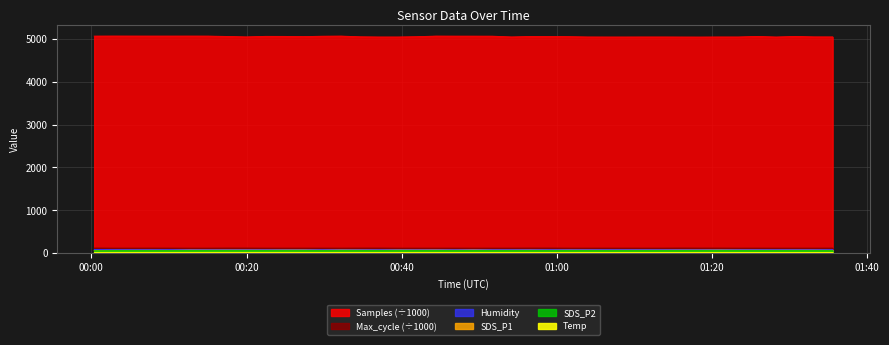

Reading right to left, what are all the values shown in this chart?

Samples: 2024/04/07 01:35:32=5048.4	2024/04/07 01:33:06=5049.3	2024/04/07 01:30:40=5059.8	2024/04/07 01:28:14=5046.1	2024/04/07 01:25:49=5060.3	2024/04/07 01:23:23=5047.0	2024/04/07 01:20:57=5047.2	2024/04/07 01:18:31=5045.3	2024/04/07 01:16:05=5045.9	2024/04/07 01:13:39=5047.1	2024/04/07 01:11:14=5047.1	2024/04/07 01:08:48=5046.2	2024/04/07 01:06:21=5046.2	2024/04/07 01:03:55=5047.2	2024/04/07 01:01:29=5054.8	2024/04/07 00:59:04=5057.2	2024/04/07 00:56:35=5058.6	2024/04/07 00:54:09=5047.9	2024/04/07 00:51:42=5065.9	2024/04/07 00:49:15=5066.5	2024/04/07 00:46:48=5066.9	2024/04/07 00:44:22=5067.9	2024/04/07 00:41:56=5054.0	2024/04/07 00:39:31=5046.8	2024/04/07 00:37:05=5046.7	2024/04/07 00:34:39=5051.3	2024/04/07 00:32:12=5068.0	2024/04/07 00:29:46=5065.1	2024/04/07 00:27:18=5055.3	2024/04/07 00:24:51=5060.9	2024/04/07 00:22:25=5061.7	2024/04/07 00:19:56=5048.9	2024/04/07 00:17:31=5059.6	2024/04/07 00:15:04=5067.6	2024/04/07 00:12:36=5068.2	2024/04/07 00:10:10=5067.9	2024/04/07 00:07:44=5067.8	2024/04/07 00:05:18=5068.3	2024/04/07 00:02:52=5068.8	2024/04/07 00:00:22=5067.5
SDS_P1: 2024/04/07 01:35:32=62.0	2024/04/07 01:33:06=65.2	2024/04/07 01:30:40=65.2	2024/04/07 01:28:14=64.2	2024/04/07 01:25:49=65.0	2024/04/07 01:23:23=65.8	2024/04/07 01:20:57=68.3	2024/04/07 01:18:31=66.5	2024/04/07 01:16:05=66.5	2024/04/07 01:13:39=65.0	2024/04/07 01:11:14=65.0	2024/04/07 01:08:48=64.1	2024/04/07 01:06:21=63.7	2024/04/07 01:03:55=65.1	2024/04/07 01:01:29=65.9	2024/04/07 00:59:04=63.5	2024/04/07 00:56:35=66.5	2024/04/07 00:54:09=64.7	2024/04/07 00:51:42=64.6	2024/04/07 00:49:15=69.4	2024/04/07 00:46:48=64.9	2024/04/07 00:44:22=68.7	2024/04/07 00:41:56=66.8	2024/04/07 00:39:31=68.0	2024/04/07 00:37:05=64.4	2024/04/07 00:34:39=66.8	2024/04/07 00:32:12=68.5	2024/04/07 00:29:46=63.9	2024/04/07 00:27:18=69.0	2024/04/07 00:24:51=68.2	2024/04/07 00:22:25=66.0	2024/04/07 00:19:56=66.9	2024/04/07 00:17:31=67.2	2024/04/07 00:15:04=66.4	2024/04/07 00:12:36=67.3	2024/04/07 00:10:10=61.8	2024/04/07 00:07:44=63.6	2024/04/07 00:05:18=63.0	2024/04/07 00:02:52=61.9	2024/04/07 00:00:22=58.2
SDS_P2: 2024/04/07 01:35:32=55.6	2024/04/07 01:33:06=58.2	2024/04/07 01:30:40=58.2	2024/04/07 01:28:14=57.7	2024/04/07 01:25:49=57.9	2024/04/07 01:23:23=59.1	2024/04/07 01:20:57=60.9	2024/04/07 01:18:31=59.4	2024/04/07 01:16:05=58.2	2024/04/07 01:13:39=58.0	2024/04/07 01:11:14=57.7	2024/04/07 01:08:48=57.5	2024/04/07 01:06:21=56.7	2024/04/07 01:03:55=58.5	2024/04/07 01:01:29=59.1	2024/04/07 00:59:04=56.8	2024/04/07 00:56:35=59.5	2024/04/07 00:54:09=57.6	2024/04/07 00:51:42=58.0	2024/04/07 00:49:15=58.0	2024/04/07 00:46:48=57.8	2024/04/07 00:44:22=59.6	2024/04/07 00:41:56=59.5	2024/04/07 00:39:31=60.9	2024/04/07 00:37:05=57.9	2024/04/07 00:34:39=60.0	2024/04/07 00:32:12=61.2	2024/04/07 00:29:46=57.4	2024/04/07 00:27:18=61.0	2024/04/07 00:24:51=61.0	2024/04/07 00:22:25=59.2	2024/04/07 00:19:56=59.7	2024/04/07 00:17:31=60.1	2024/04/07 00:15:04=59.6	2024/04/07 00:12:36=56.5	2024/04/07 00:10:10=55.4	2024/04/07 00:07:44=56.8	2024/04/07 00:05:18=56.4	2024/04/07 00:02:52=55.3	2024/04/07 00:00:22=51.9
Max_cycle: 2024/04/07 01:35:32=113.8	2024/04/07 01:33:06=112.9	2024/04/07 01:30:40=112.9	2024/04/07 01:28:14=112.7	2024/04/07 01:25:49=113.2	2024/04/07 01:23:23=112.7	2024/04/07 01:20:57=114.1	2024/04/07 01:18:31=113.7	2024/04/07 01:16:05=115.1	2024/04/07 01:13:39=112.9	2024/04/07 01:11:14=112.9	2024/04/07 01:08:48=113.2	2024/04/07 01:06:21=113.3	2024/04/07 01:03:55=112.7	2024/04/07 01:01:29=112.8	2024/04/07 00:59:04=114.2	2024/04/07 00:56:35=114.5	2024/04/07 00:54:09=112.9	2024/04/07 00:51:42=113.0	2024/04/07 00:49:15=112.8	2024/04/07 00:46:48=113.0	2024/04/07 00:44:22=112.8	2024/04/07 00:41:56=112.9	2024/04/07 00:39:31=112.5	2024/04/07 00:37:05=114.4	2024/04/07 00:34:39=114.1	2024/04/07 00:32:12=112.9	2024/04/07 00:29:46=113.3	2024/04/07 00:27:18=113.2	2024/04/07 00:24:51=112.7	2024/04/07 00:22:25=112.7	2024/04/07 00:19:56=114.2	2024/04/07 00:17:31=114.5	2024/04/07 00:15:04=112.7	2024/04/07 00:12:36=112.6	2024/04/07 00:10:10=113.3	2024/04/07 00:07:44=113.8	2024/04/07 00:05:18=113.0	2024/04/07 00:02:52=112.8	2024/04/07 00:00:22=114.7
Humidity: 2024/04/07 01:35:32=82.2	2024/04/07 01:33:06=82.3	2024/04/07 01:30:40=82.3	2024/04/07 01:28:14=82.2	2024/04/07 01:25:49=82.5	2024/04/07 01:23:23=82.6	2024/04/07 01:20:57=82.3	2024/04/07 01:18:31=82.2	2024/04/07 01:16:05=81.9	2024/04/07 01:13:39=82.1	2024/04/07 01:11:14=82.0	2024/04/07 01:08:48=81.8	2024/04/07 01:06:21=82.1	2024/04/07 01:03:55=82.1	2024/04/07 01:01:29=82.0	2024/04/07 00:59:04=82.2	2024/04/07 00:56:35=81.9	2024/04/07 00:54:09=81.7	2024/04/07 00:51:42=81.8	2024/04/07 00:49:15=82.0	2024/04/07 00:46:48=82.0	2024/04/07 00:44:22=82.0	2024/04/07 00:41:56=81.8	2024/04/07 00:39:31=82.2	2024/04/07 00:37:05=81.9	2024/04/07 00:34:39=82.0	2024/04/07 00:32:12=82.0	2024/04/07 00:29:46=81.9	2024/04/07 00:27:18=81.7	2024/04/07 00:24:51=81.4	2024/04/07 00:22:25=81.6	2024/04/07 00:19:56=81.7	2024/04/07 00:17:31=81.5	2024/04/07 00:15:04=81.7	2024/04/07 00:12:36=81.8	2024/04/07 00:10:10=81.9	2024/04/07 00:07:44=81.8	2024/04/07 00:05:18=81.6	2024/04/07 00:02:52=82.0	2024/04/07 00:00:22=81.8
Temp: 2024/04/07 01:35:32=14.4	2024/04/07 01:33:06=14.4	2024/04/07 01:30:40=14.4	2024/04/07 01:28:14=14.4	2024/04/07 01:25:49=14.4	2024/04/07 01:23:23=14.4	2024/04/07 01:20:57=14.6	2024/04/07 01:18:31=14.6	2024/04/07 01:16:05=14.6	2024/04/07 01:13:39=14.6	2024/04/07 01:11:14=14.6	2024/04/07 01:08:48=14.7	2024/04/07 01:06:21=14.7	2024/04/07 01:03:55=14.8	2024/04/07 01:01:29=14.6	2024/04/07 00:59:04=14.7	2024/04/07 00:56:35=14.7	2024/04/07 00:54:09=14.8	2024/04/07 00:51:42=14.9	2024/04/07 00:49:15=14.8	2024/04/07 00:46:48=14.8	2024/04/07 00:44:22=14.9	2024/04/07 00:41:56=15.0	2024/04/07 00:39:31=14.8	2024/04/07 00:37:05=14.9	2024/04/07 00:34:39=15.0	2024/04/07 00:32:12=15.0	2024/04/07 00:29:46=15.0	2024/04/07 00:27:18=15.0	2024/04/07 00:24:51=15.2	2024/04/07 00:22:25=15.2	2024/04/07 00:19:56=15.2	2024/04/07 00:17:31=15.3	2024/04/07 00:15:04=15.3	2024/04/07 00:12:36=15.2	2024/04/07 00:10:10=15.1	2024/04/07 00:07:44=15.1	2024/04/07 00:05:18=15.1	2024/04/07 00:02:52=15.1	2024/04/07 00:00:22=15.1